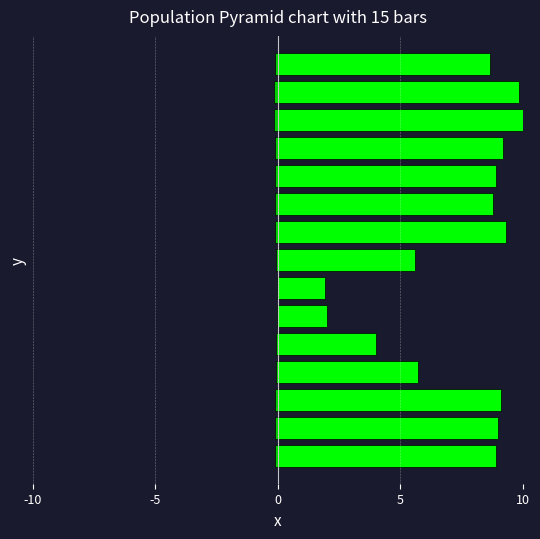

How many bars are there in total?

30